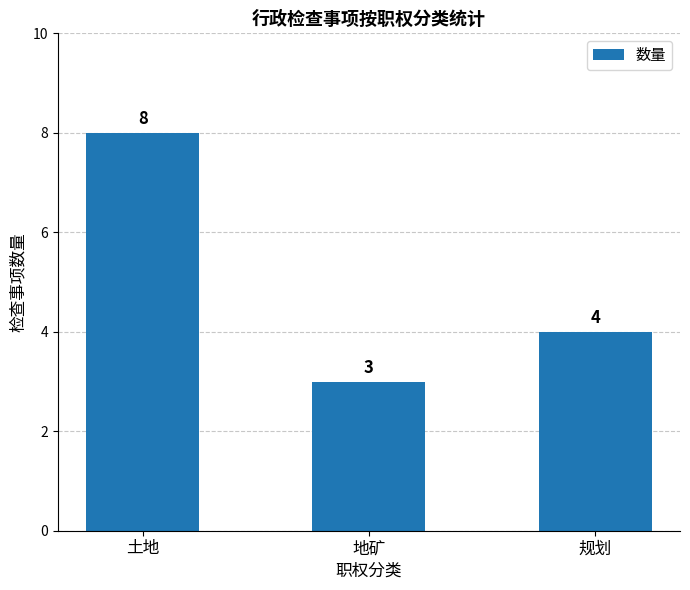

What is the change in value from 土地 to 规划?

-4